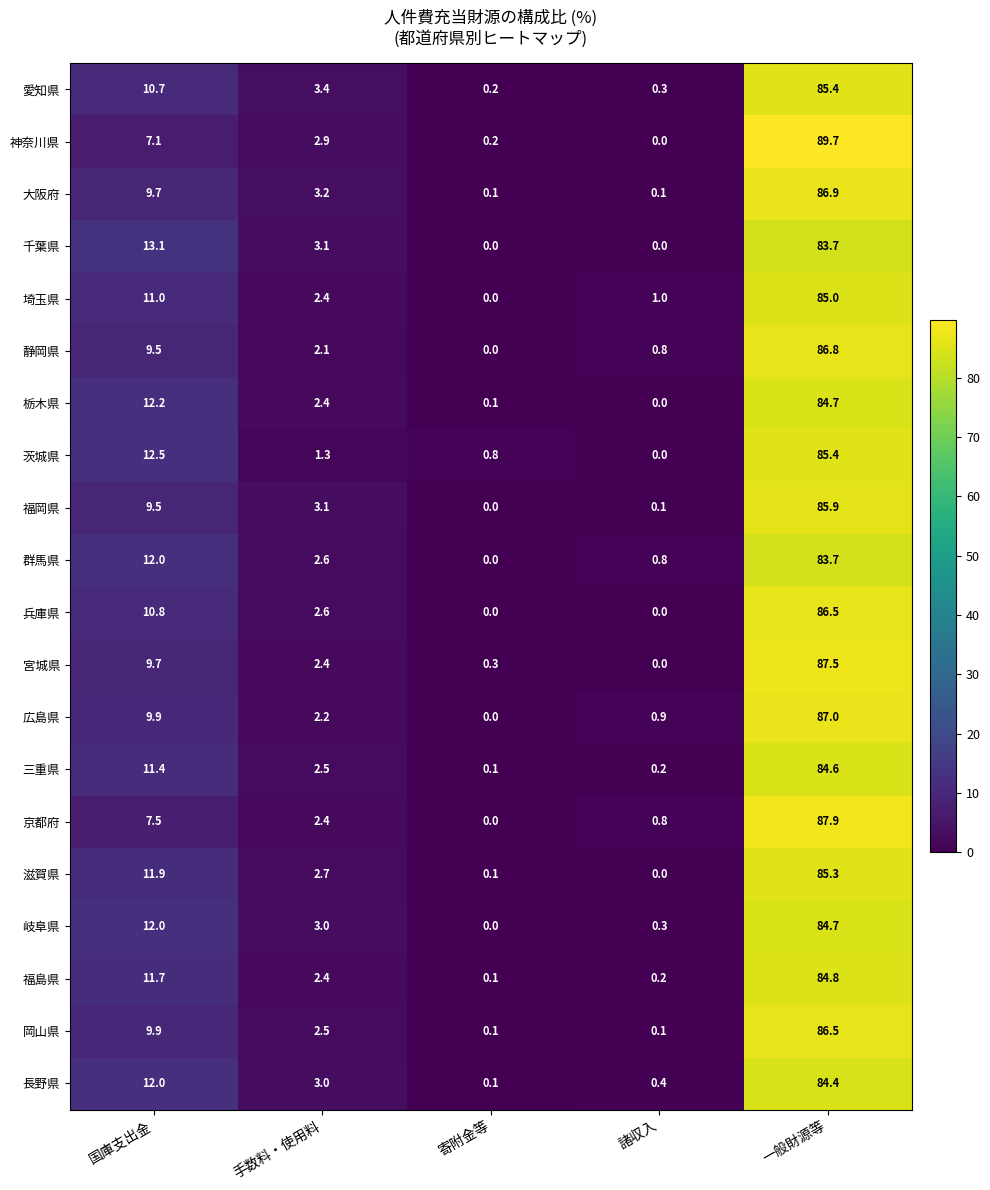

Which series has the largest range (max minus min)?

神奈川県